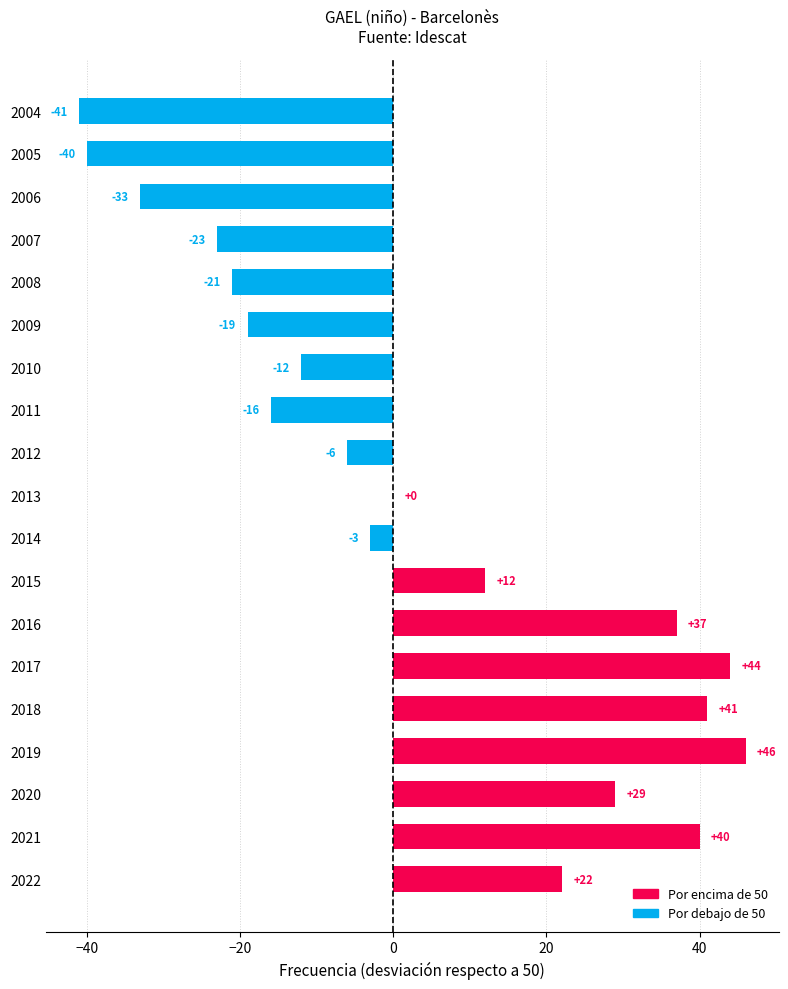

What is the change in value from 2022 to 2008?

-43